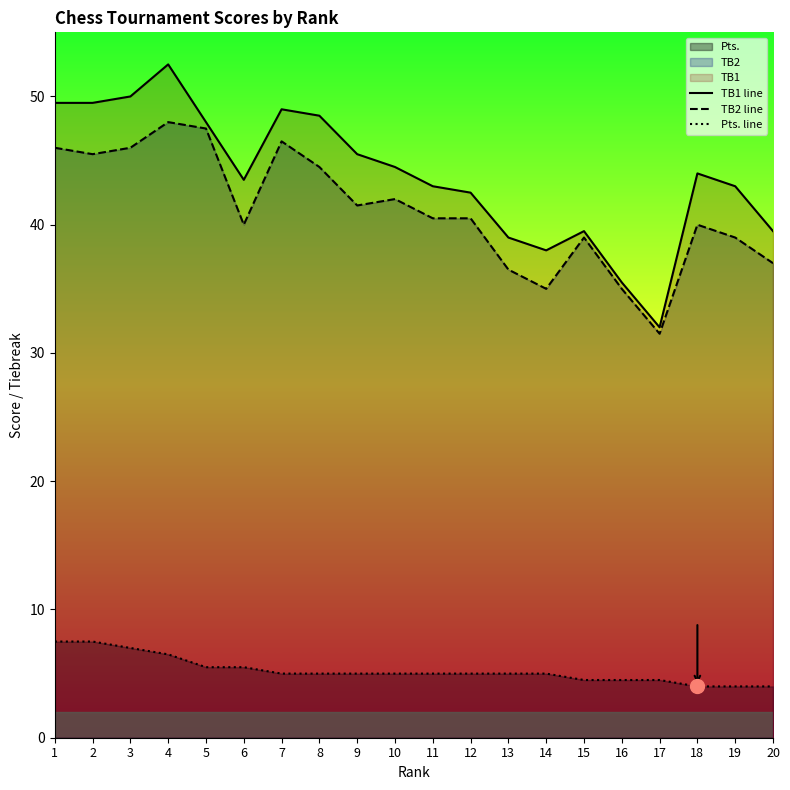

How many lines are shown in the chart?

3